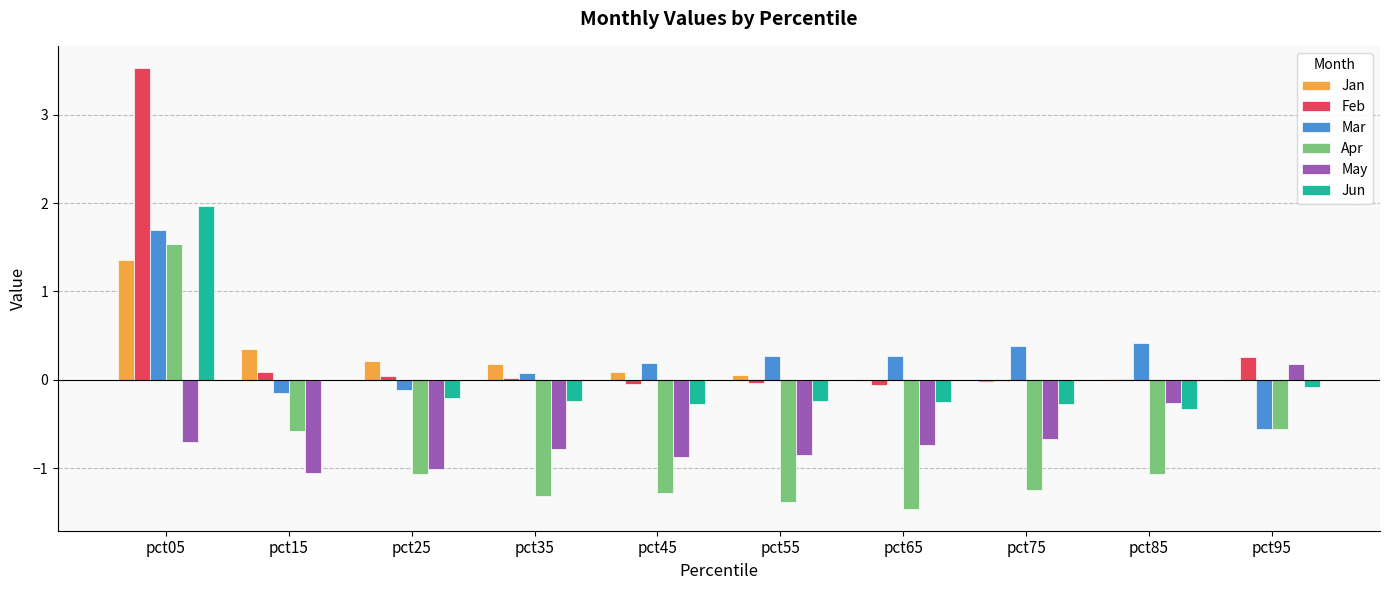

How many series are shown in this chart?

6